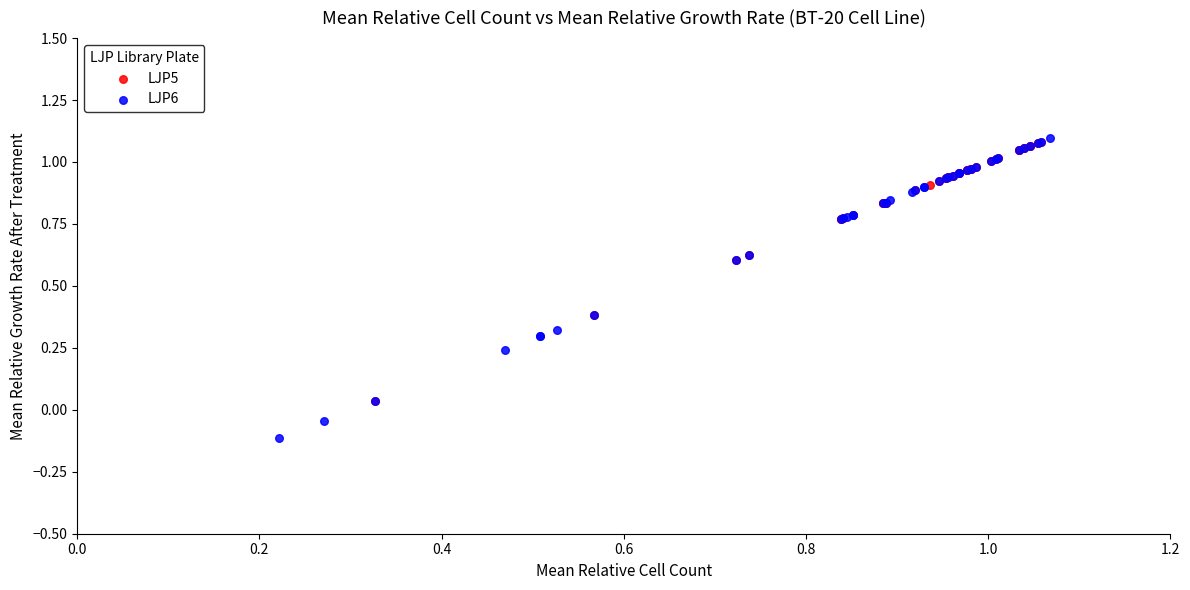

What are all the series names shown in the legend?

LJP5, LJP6